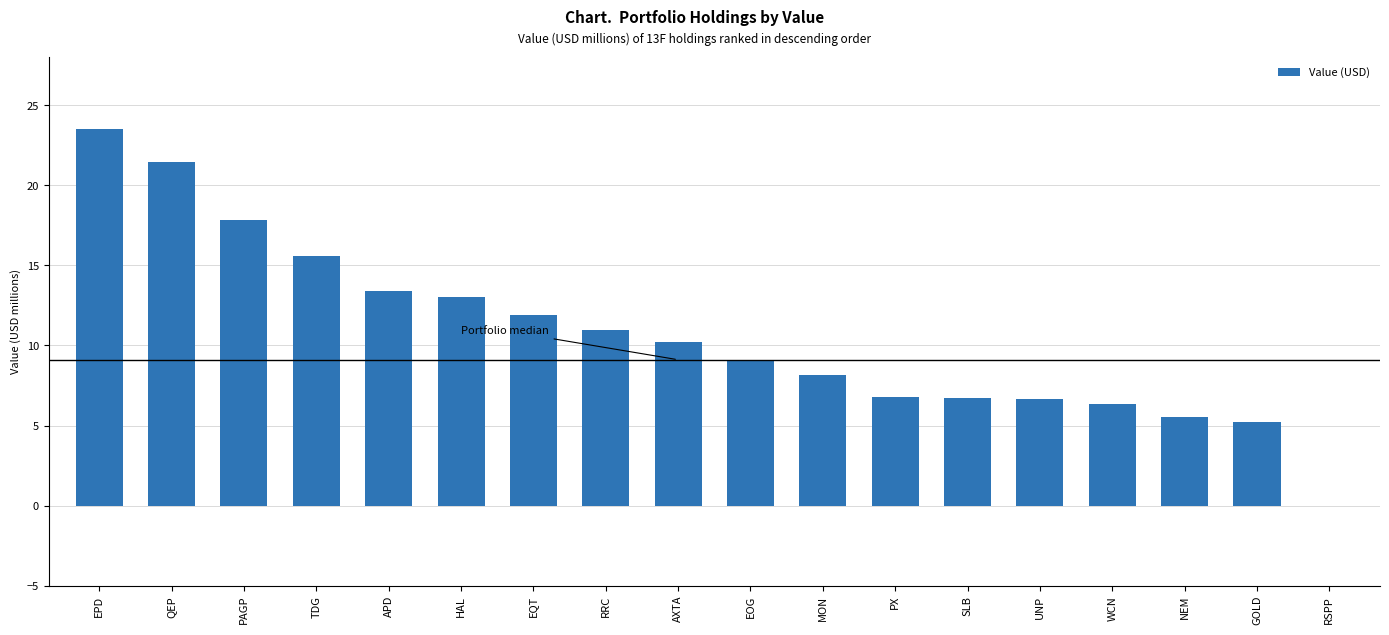

Is it true that the value at APD is 13.4?

True